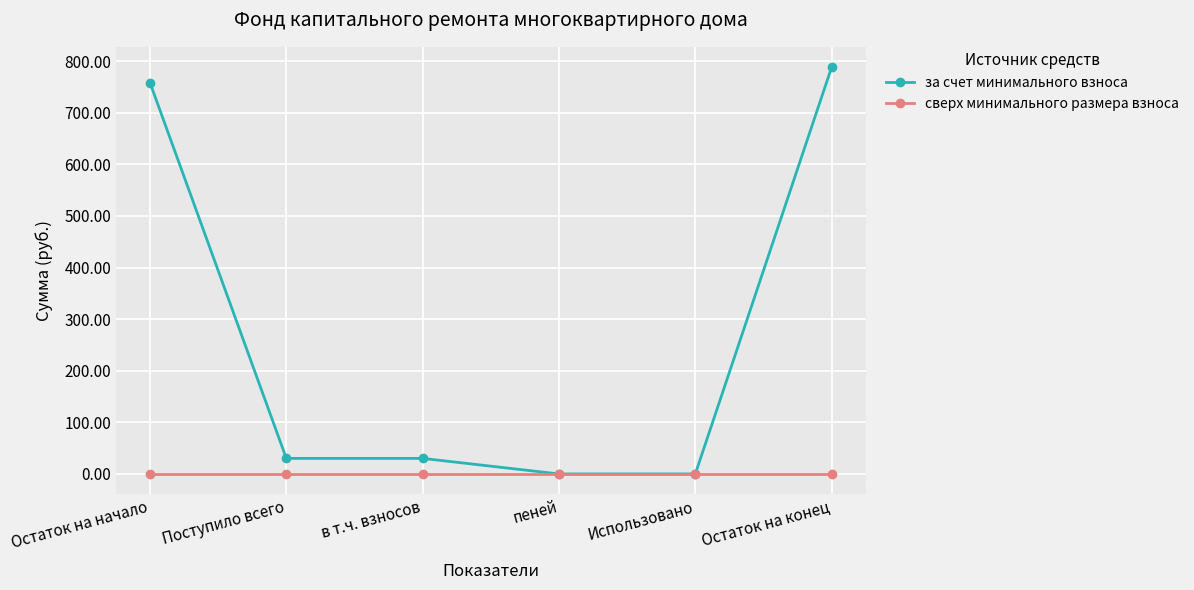

At how many categories does at least one series exceed 538?

2